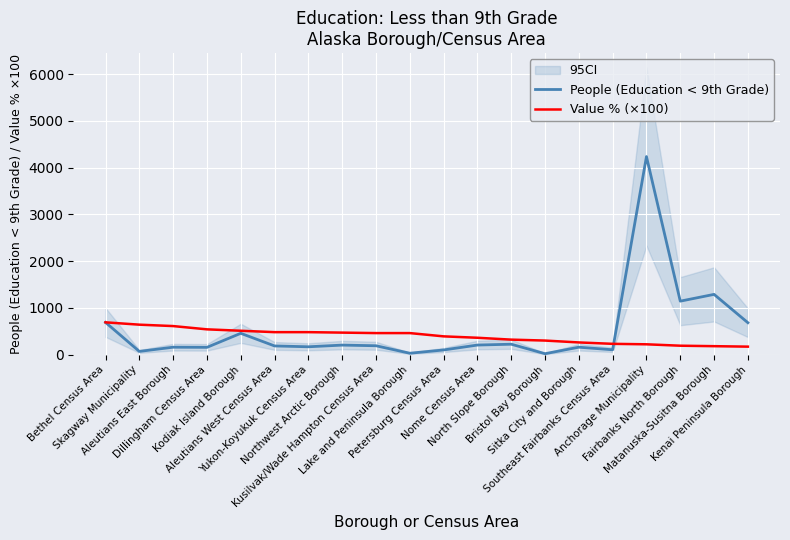

What is the sum of the Value % (×100) values at Aleutians West Census Area and Bristol Bay Borough?

780.0